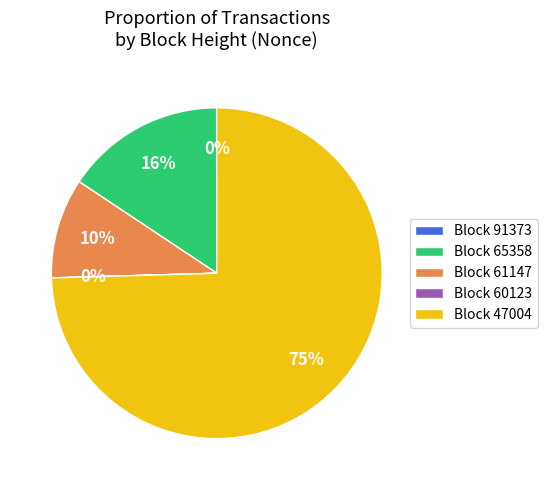

Do Block 61147 and Block 65358 together represent more than half of the pie?

No